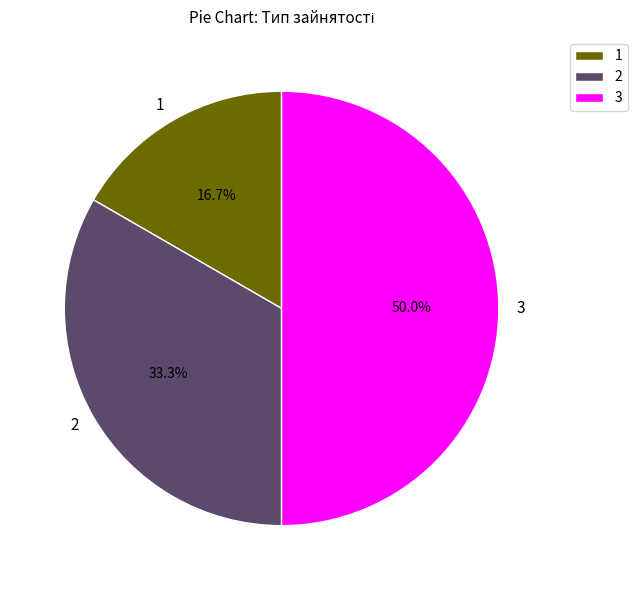

How many segments does this pie chart have?

3